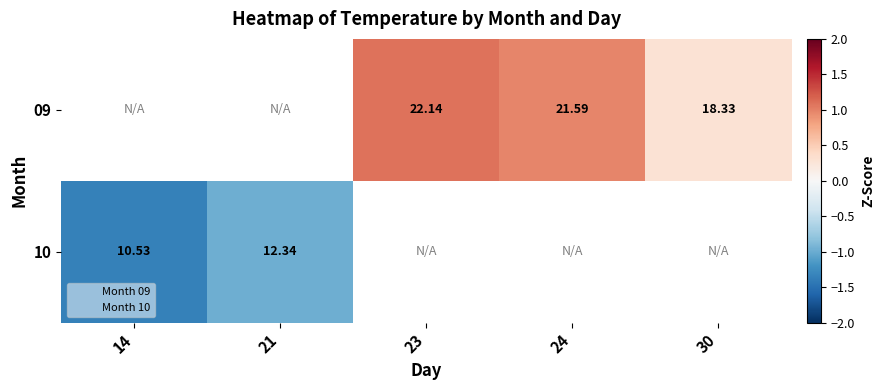

Which label corresponds to the smallest value in the chart?

14